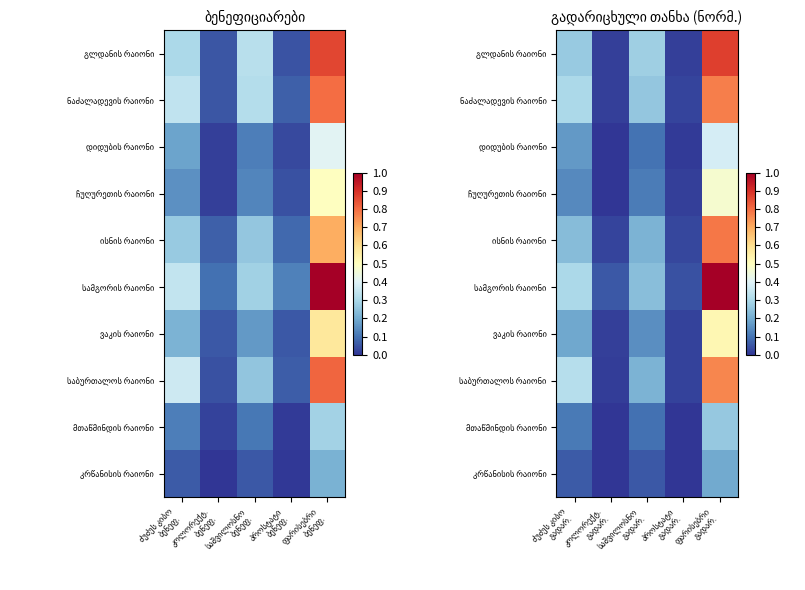

At how many categories does at least one series exceed 0?

5